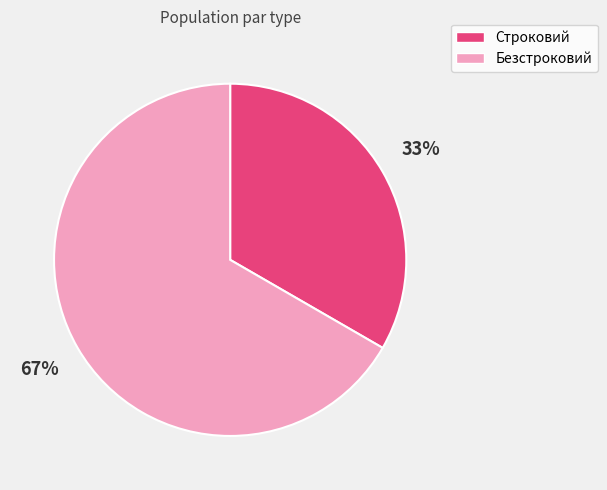

True or false: Строковий accounts for 33% of the total.

True